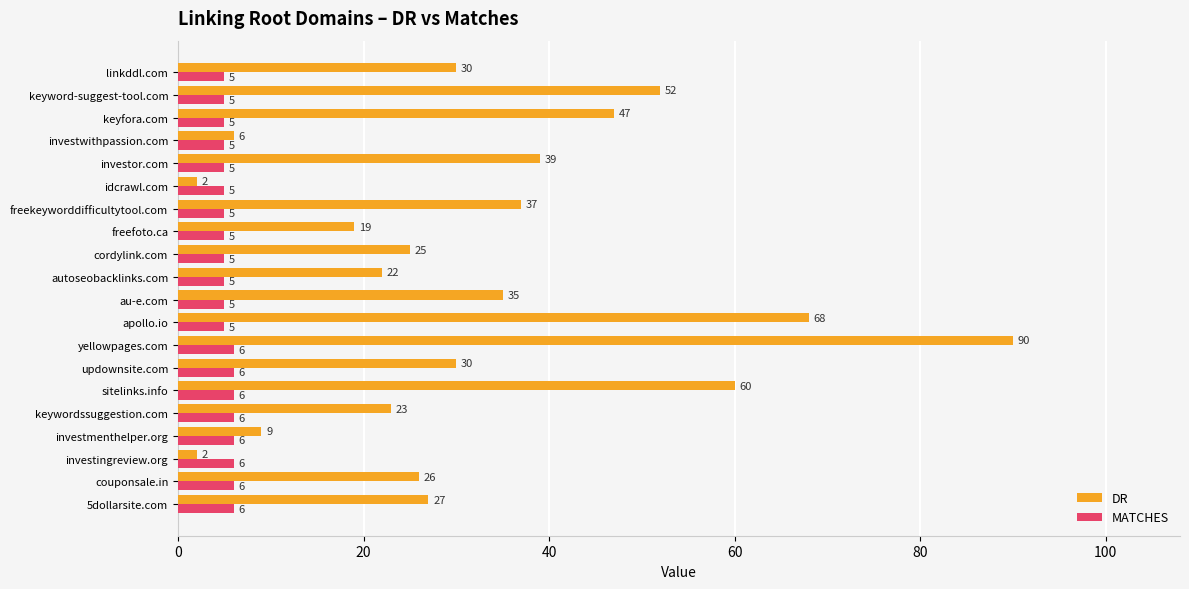

Which series has the largest total across all categories?

DR